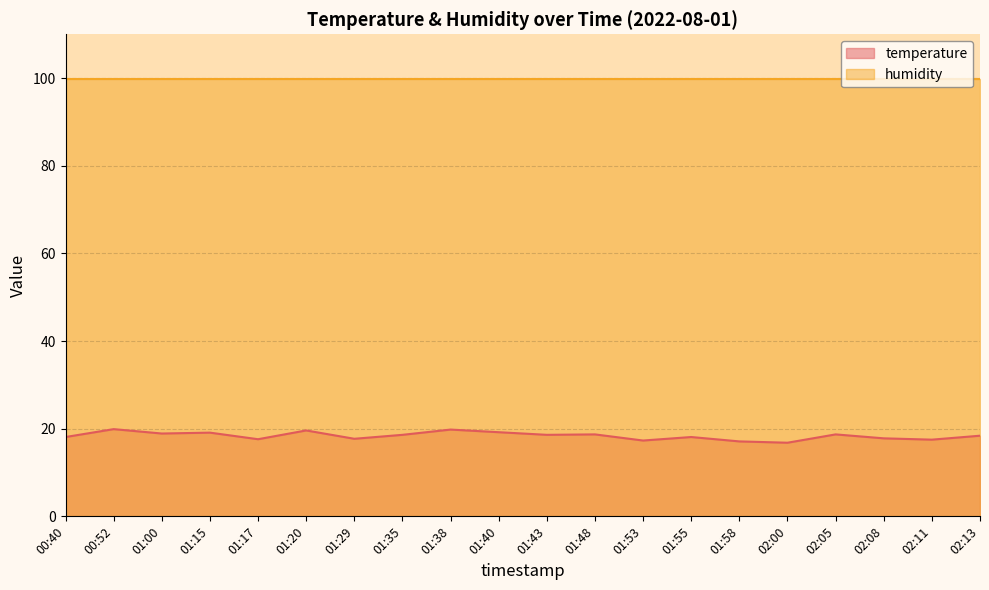

List the labels in order of value, smallest first.

02:00, 01:58, 01:53, 02:11, 01:17, 01:29, 02:08, 00:40, 01:55, 02:13, 01:35, 01:43, 01:48, 02:05, 01:00, 01:15, 01:40, 01:20, 01:38, 00:52